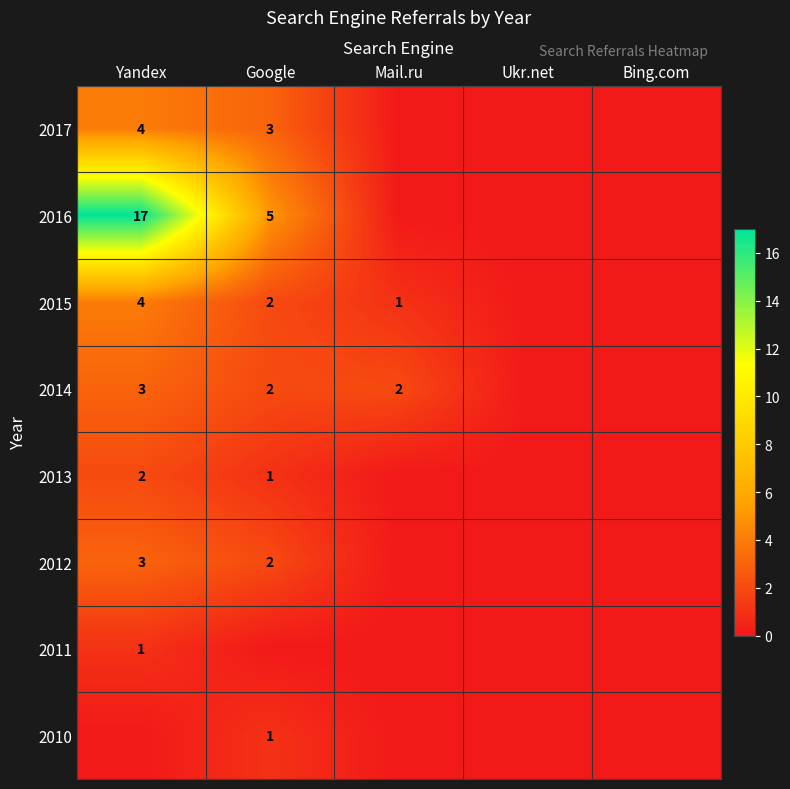

Which series has the largest total across all categories?

2016